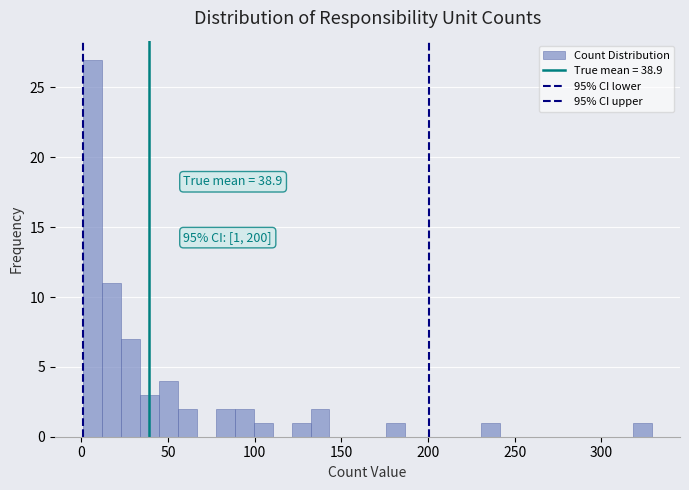

Read against the x-axis, roughly where is the centre of the tallest bar?

5